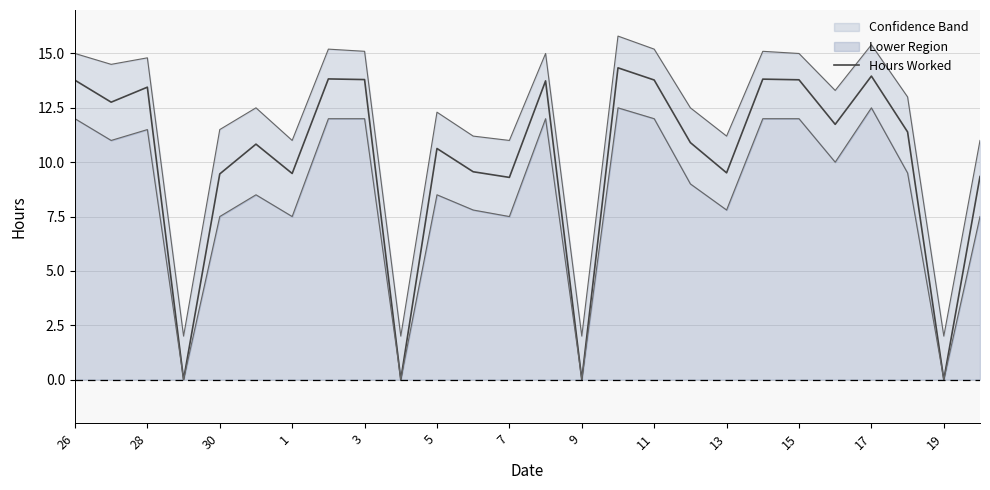

Does the chart display data point markers on the line(s)?

No